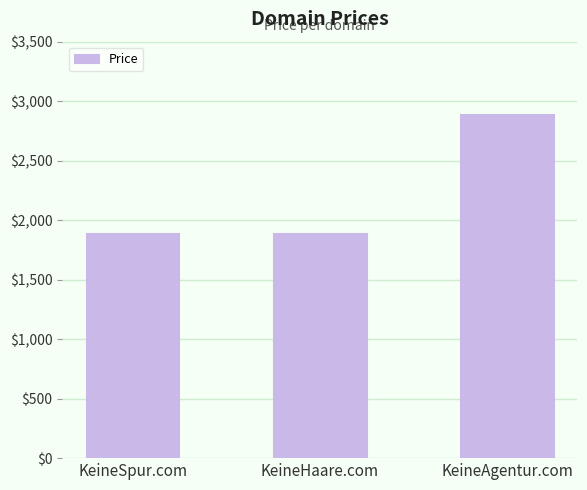

What value does the data have at KeineHaare.com?

1888